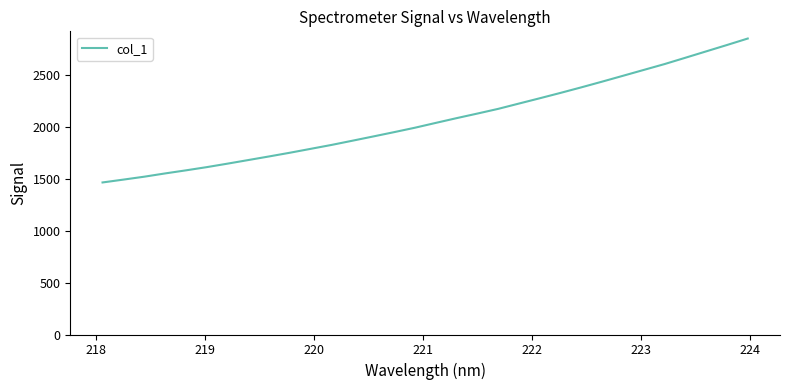

Does the chart have visible grid lines?

No